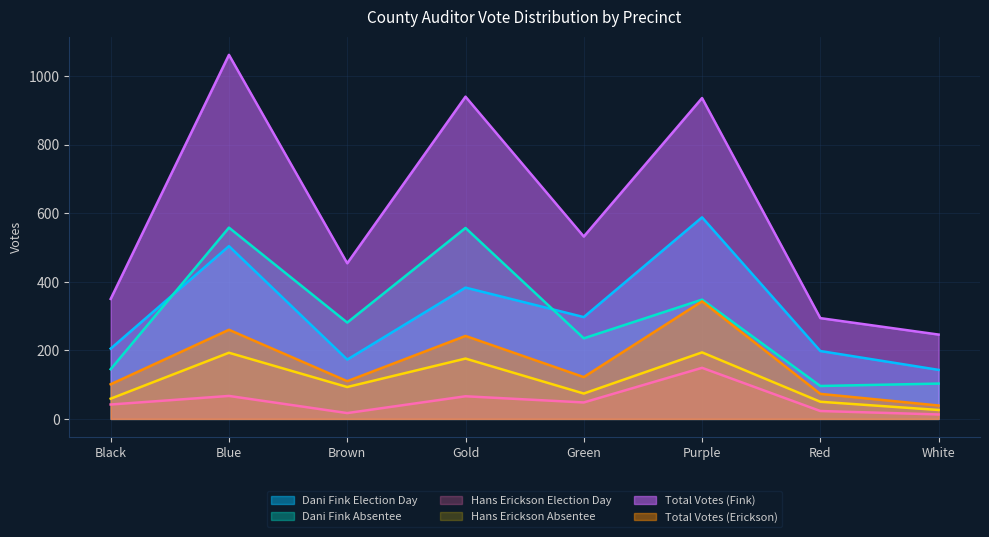

Which series has the largest total across all categories?

Total Votes (Fink)